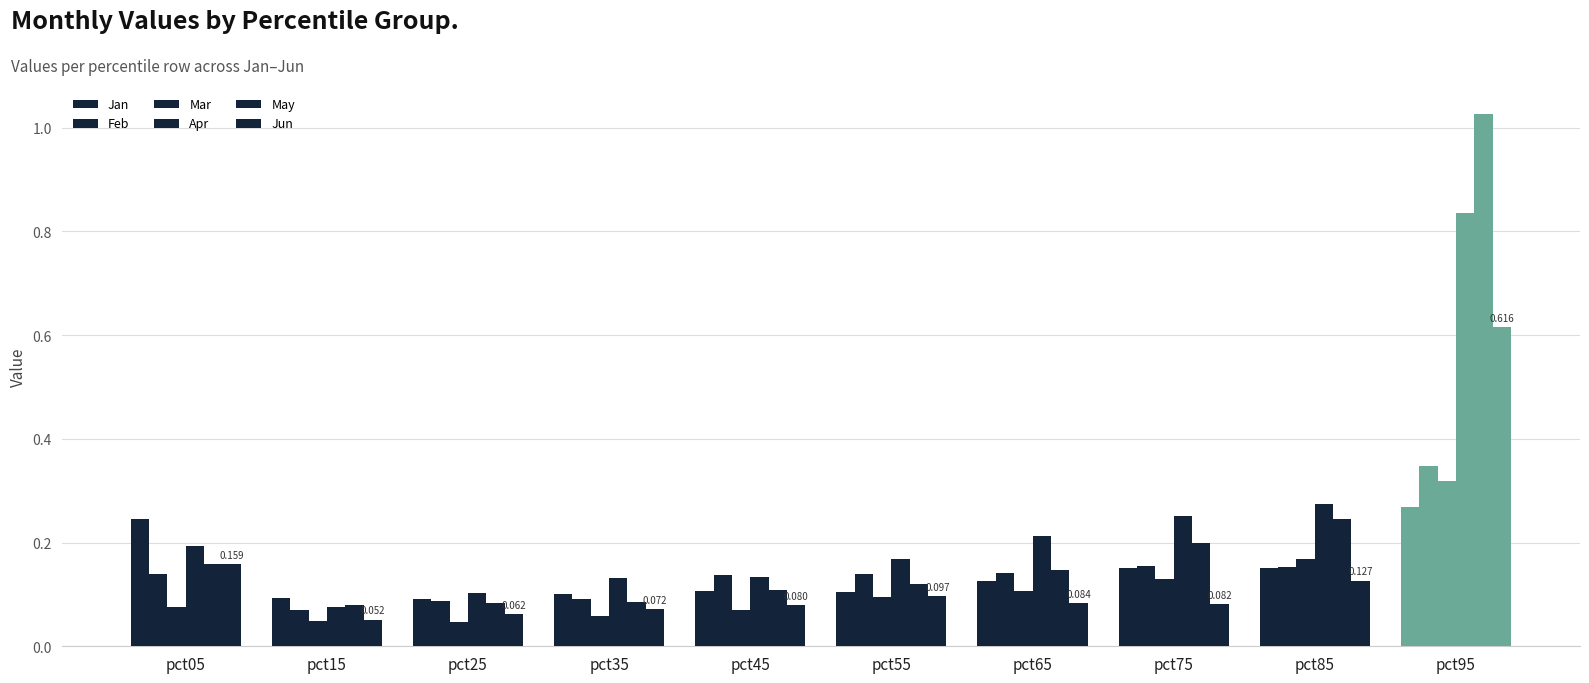

How many bars are there in each group?

6